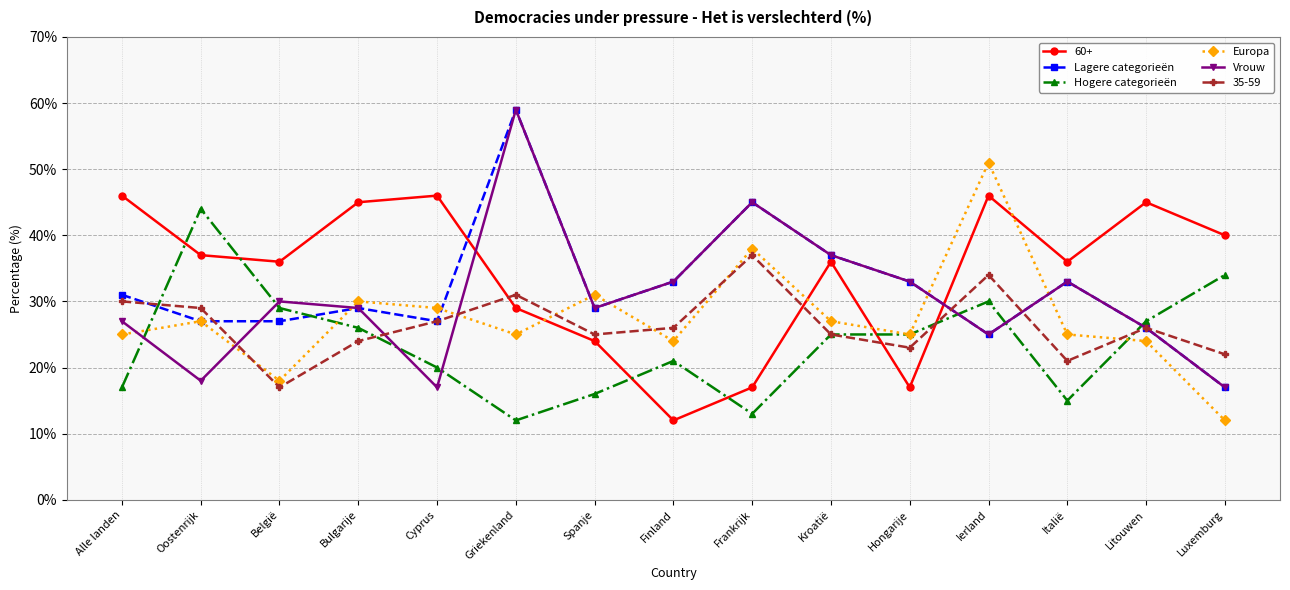

What is the label of the 12th point from the left?

Ierland